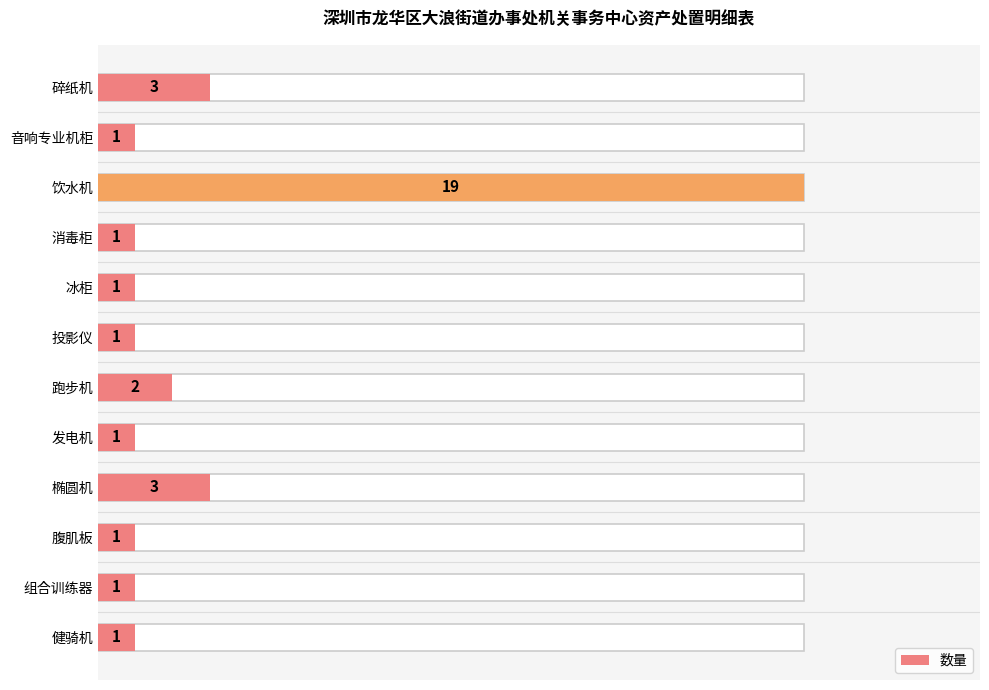

What is the change in value from 饮水机 to 消毒柜?

-18